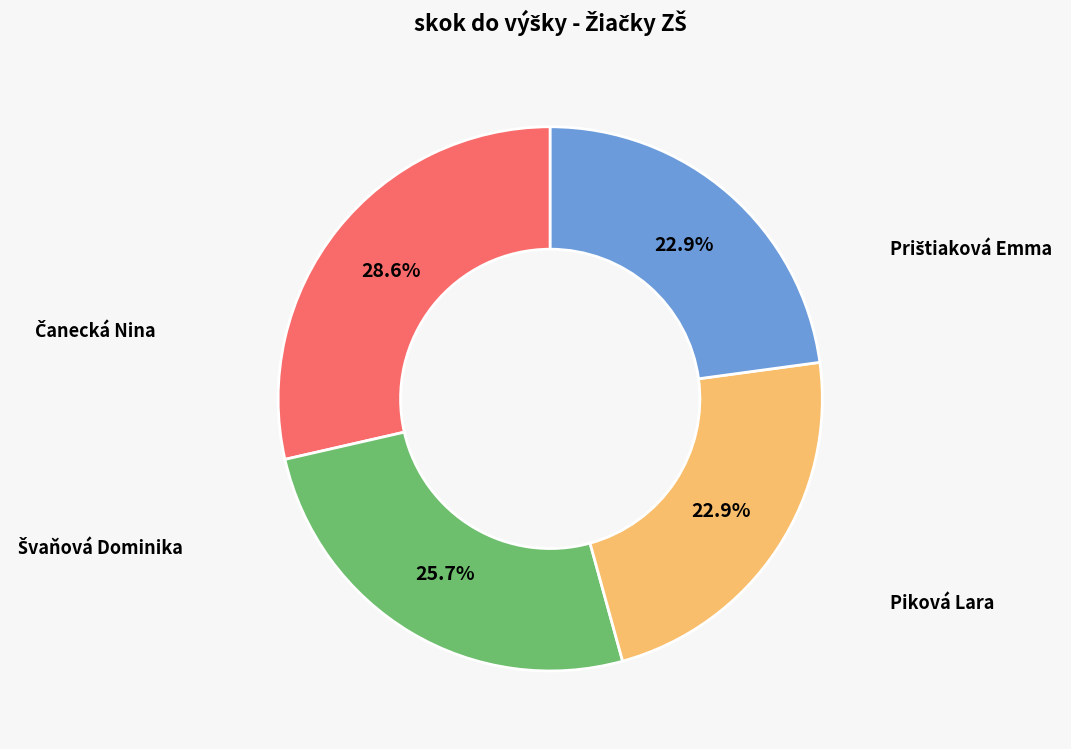

Does any single category account for the majority?

No